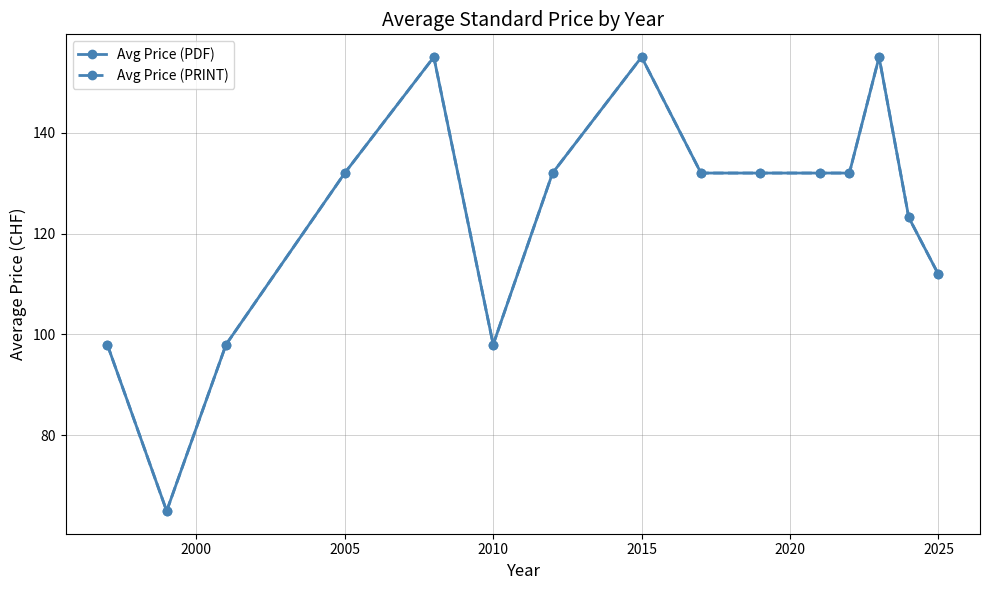

How many lines are shown in the chart?

2